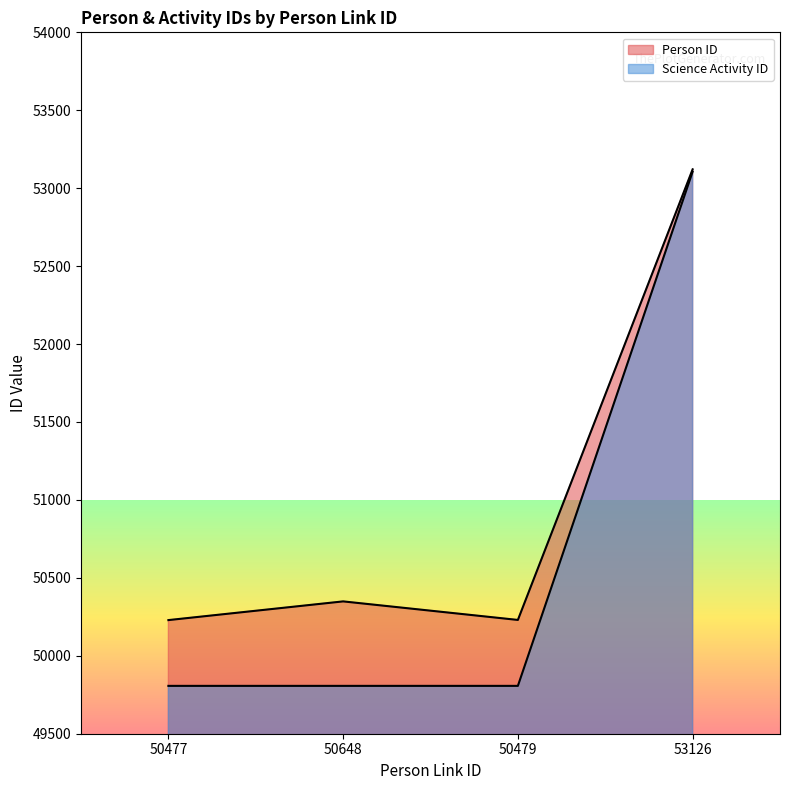

Which series has the widest spread of values?

Science Activity ID